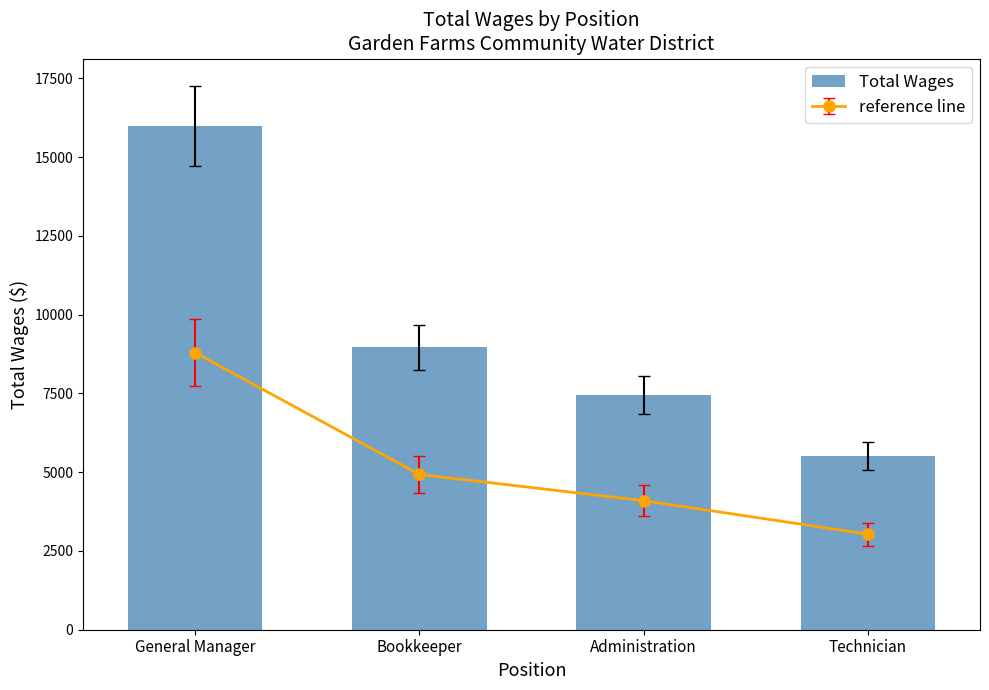

What is the sum of all values?

37910